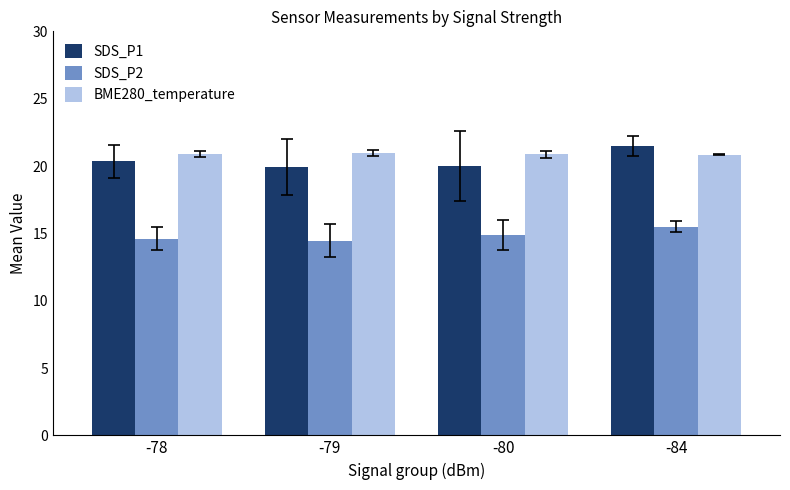

What is the value of the SDS_P2 bar at the 4th from the left?

15.5